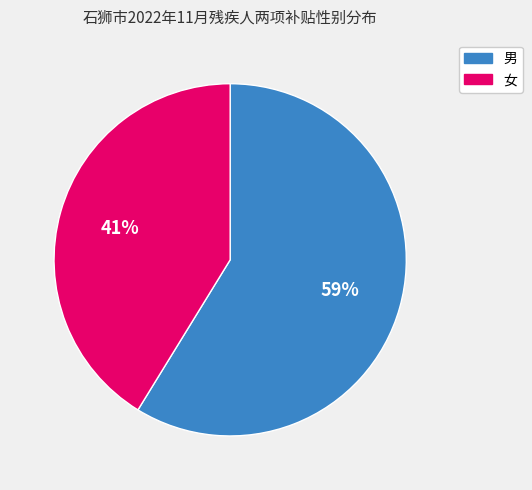

To the nearest percent, what portion does 女 represent?

41%